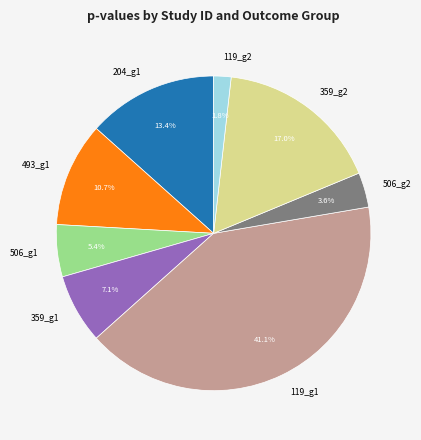

Which category has the smallest portion of the pie?

119_g2